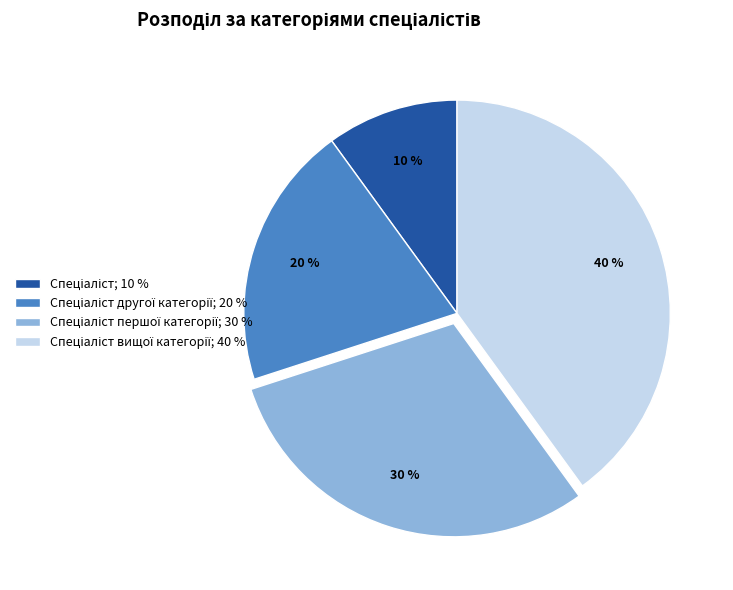

How many slices are in this pie chart?

4